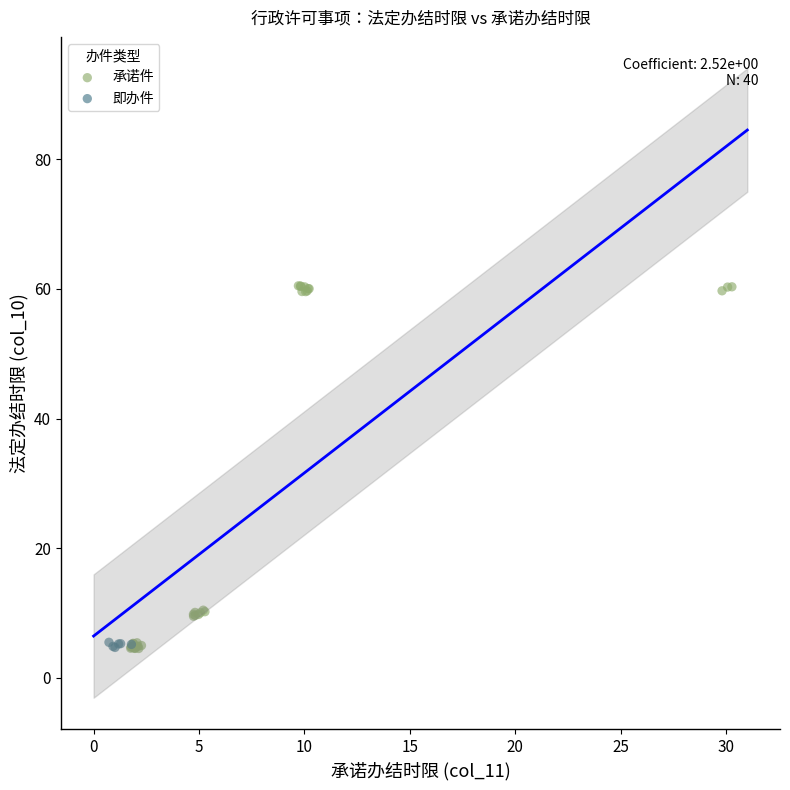

What are all the series names shown in the legend?

承诺件, 即办件